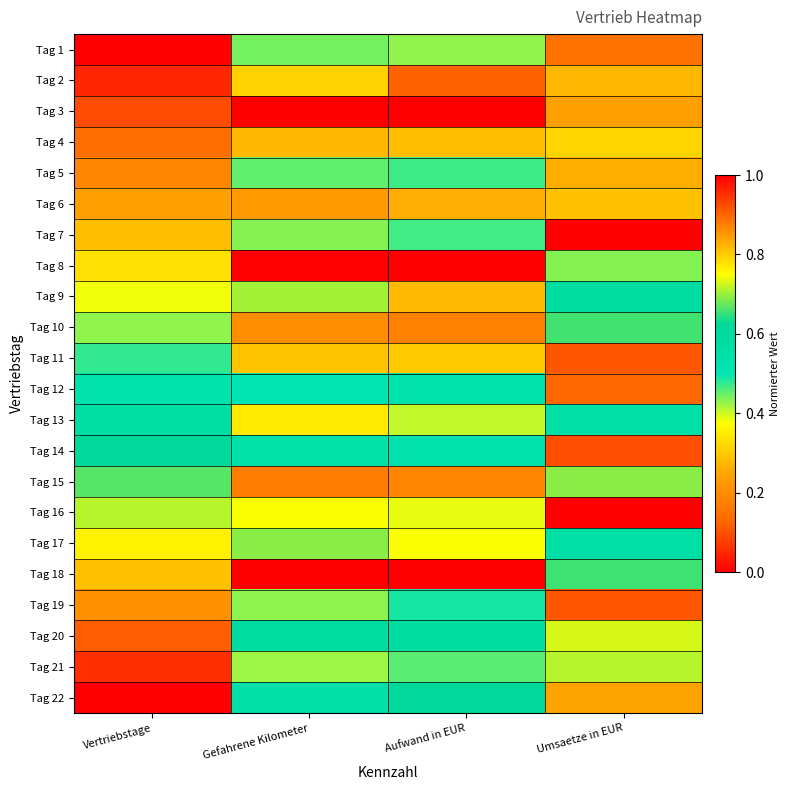

Reading left to right, what are all the values shown in this chart?

Tag 1: Vertriebstage=0.0	Gefahrene Kilometer=0.4	Aufwand in EUR=0.4	Umsaetze in EUR=0.2
Tag 2: Vertriebstage=0.0	Gefahrene Kilometer=0.8	Aufwand in EUR=0.9	Umsaetze in EUR=0.8
Tag 3: Vertriebstage=0.1	Gefahrene Kilometer=0.0	Aufwand in EUR=0.0	Umsaetze in EUR=0.2
Tag 4: Vertriebstage=0.1	Gefahrene Kilometer=0.3	Aufwand in EUR=0.3	Umsaetze in EUR=0.8
Tag 5: Vertriebstage=0.2	Gefahrene Kilometer=0.5	Aufwand in EUR=0.5	Umsaetze in EUR=0.3
Tag 6: Vertriebstage=0.2	Gefahrene Kilometer=0.2	Aufwand in EUR=0.3	Umsaetze in EUR=0.3
Tag 7: Vertriebstage=0.3	Gefahrene Kilometer=0.4	Aufwand in EUR=0.5	Umsaetze in EUR=1.0
Tag 8: Vertriebstage=0.3	Gefahrene Kilometer=0.0	Aufwand in EUR=0.0	Umsaetze in EUR=0.4
Tag 9: Vertriebstage=0.4	Gefahrene Kilometer=0.7	Aufwand in EUR=0.8	Umsaetze in EUR=0.6
Tag 10: Vertriebstage=0.4	Gefahrene Kilometer=0.9	Aufwand in EUR=0.9	Umsaetze in EUR=0.7
Tag 11: Vertriebstage=0.5	Gefahrene Kilometer=0.3	Aufwand in EUR=0.3	Umsaetze in EUR=0.9
Tag 12: Vertriebstage=0.5	Gefahrene Kilometer=0.5	Aufwand in EUR=0.5	Umsaetze in EUR=0.1
Tag 13: Vertriebstage=0.6	Gefahrene Kilometer=0.3	Aufwand in EUR=0.4	Umsaetze in EUR=0.6
Tag 14: Vertriebstage=0.6	Gefahrene Kilometer=0.5	Aufwand in EUR=0.5	Umsaetze in EUR=0.1
Tag 15: Vertriebstage=0.7	Gefahrene Kilometer=0.2	Aufwand in EUR=0.2	Umsaetze in EUR=0.7
Tag 16: Vertriebstage=0.7	Gefahrene Kilometer=0.4	Aufwand in EUR=0.4	Umsaetze in EUR=0.0
Tag 17: Vertriebstage=0.8	Gefahrene Kilometer=0.7	Aufwand in EUR=0.7	Umsaetze in EUR=0.6
Tag 18: Vertriebstage=0.8	Gefahrene Kilometer=1.0	Aufwand in EUR=1.0	Umsaetze in EUR=0.7
Tag 19: Vertriebstage=0.9	Gefahrene Kilometer=0.4	Aufwand in EUR=0.5	Umsaetze in EUR=0.1
Tag 20: Vertriebstage=0.9	Gefahrene Kilometer=0.6	Aufwand in EUR=0.6	Umsaetze in EUR=0.7
Tag 21: Vertriebstage=1.0	Gefahrene Kilometer=0.4	Aufwand in EUR=0.5	Umsaetze in EUR=0.7
Tag 22: Vertriebstage=1.0	Gefahrene Kilometer=0.5	Aufwand in EUR=0.6	Umsaetze in EUR=0.8